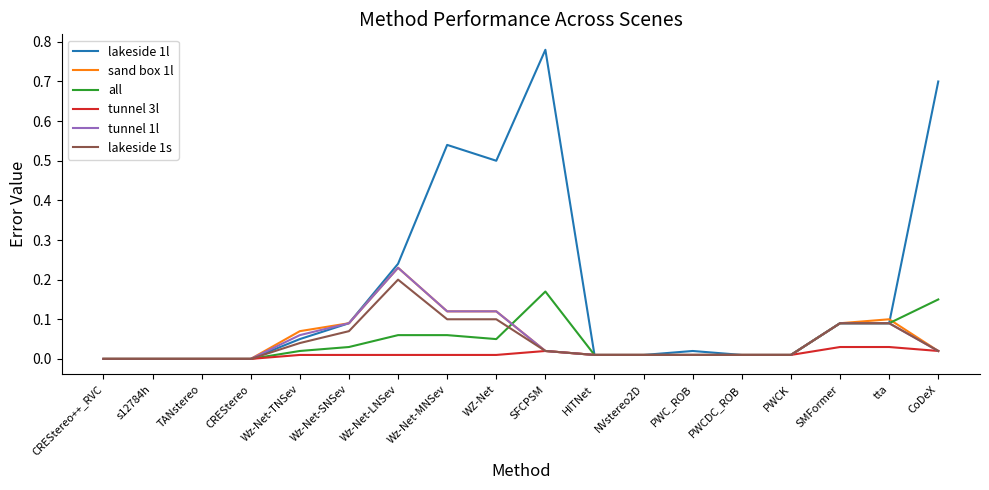

Which category has the highest value in the all series?

SFCPSM